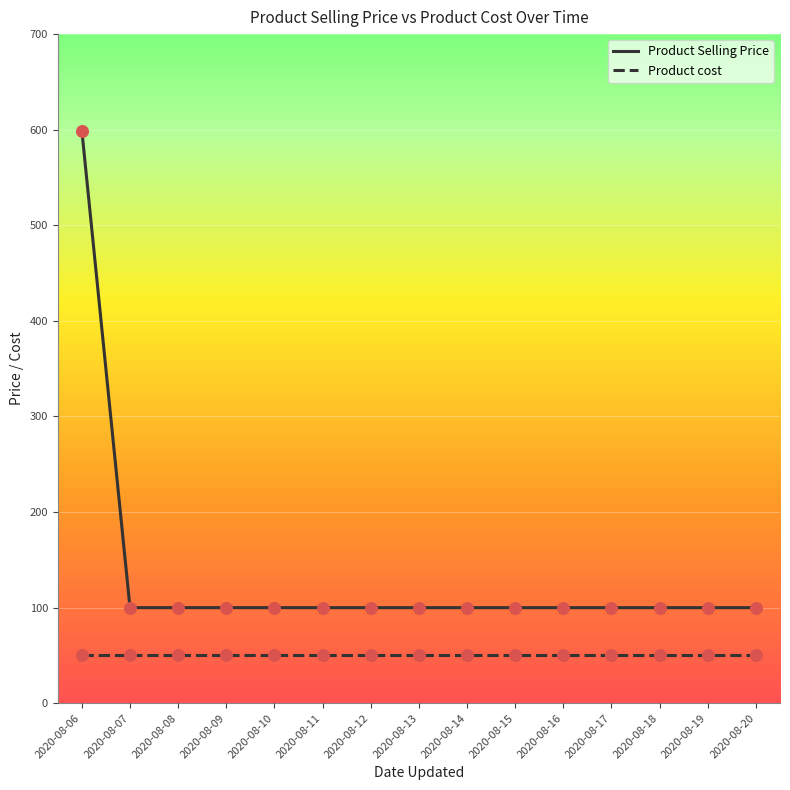

What is the total value across all series at 2020-08-07?

150